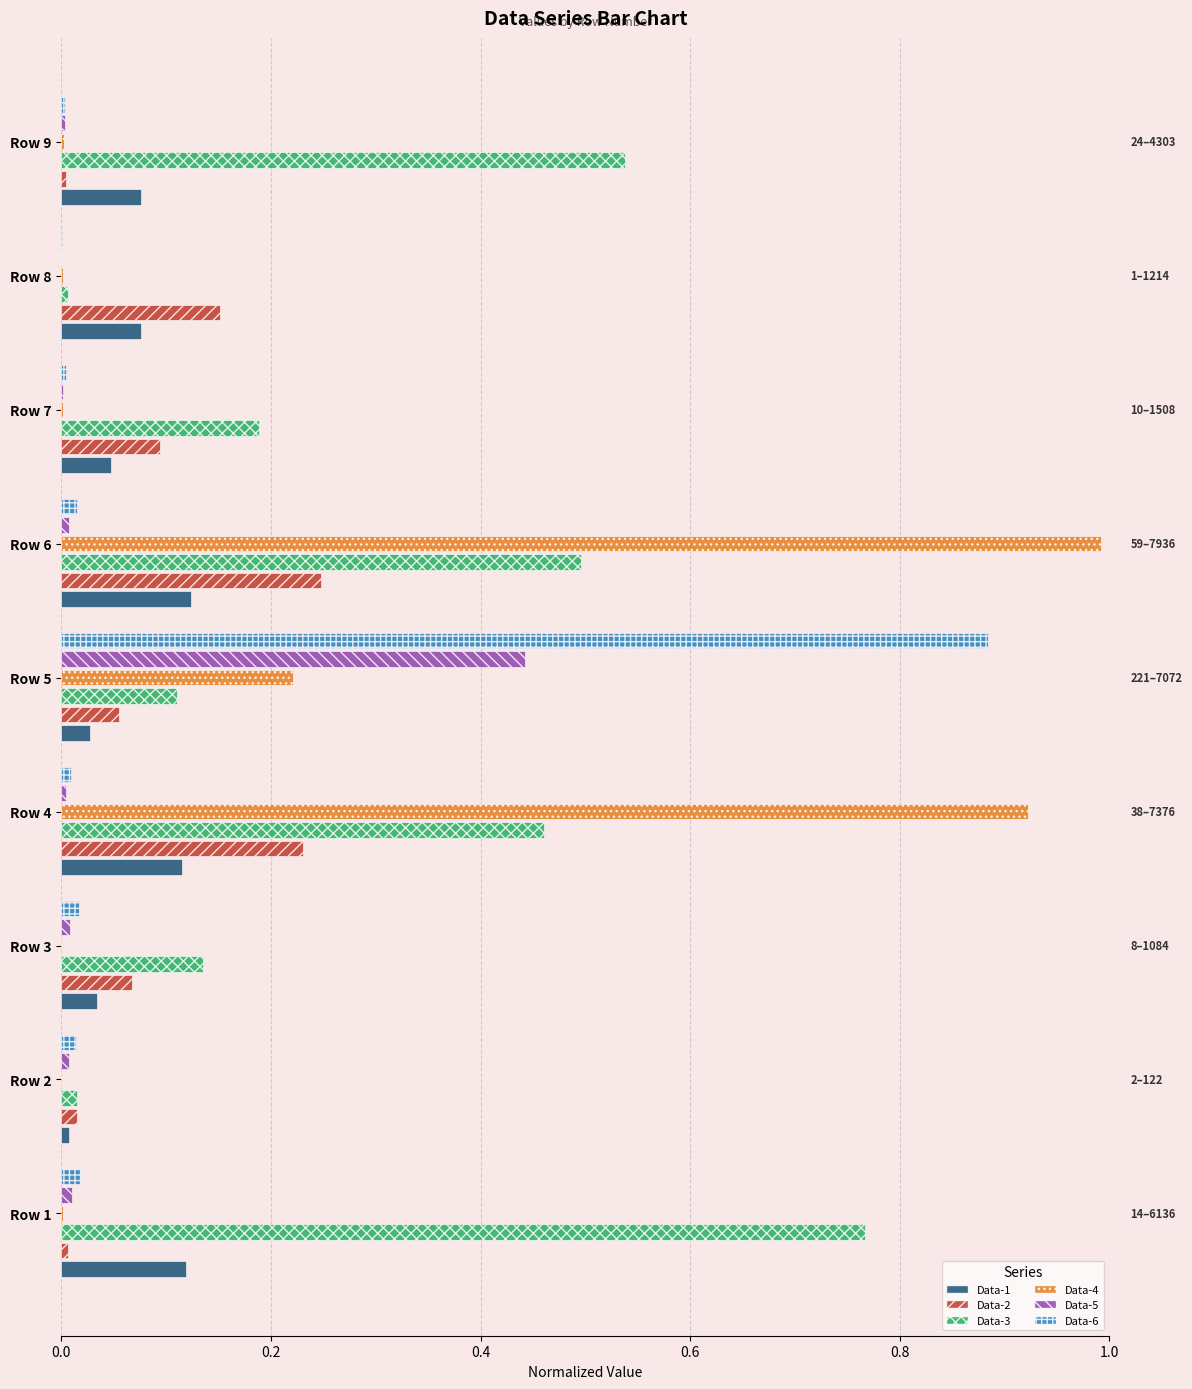

The value of Data-3 at Row 4 is 0.2. True or false?

False